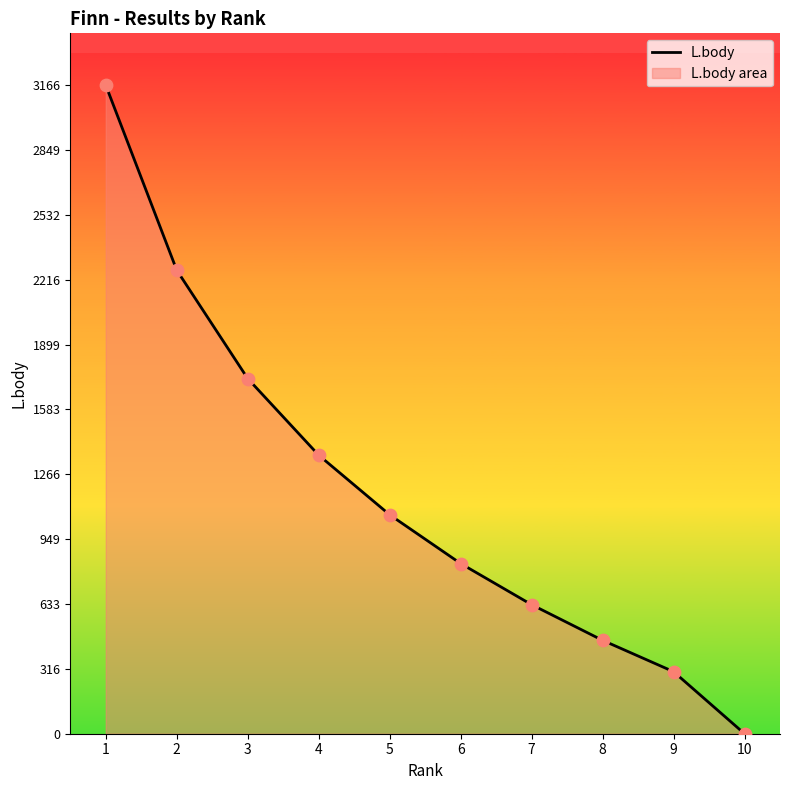

Approximately how many times larger is the value at 2 compared to 8?

5.0